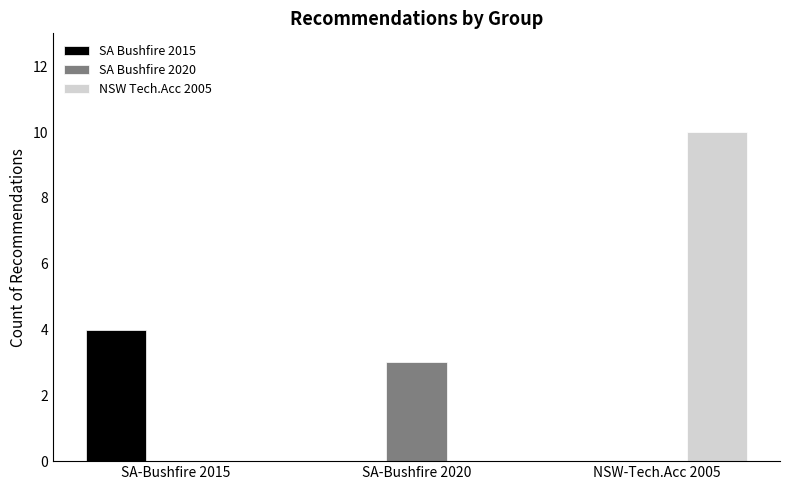

What is the highest value of the SA Bushfire 2015 series?

4